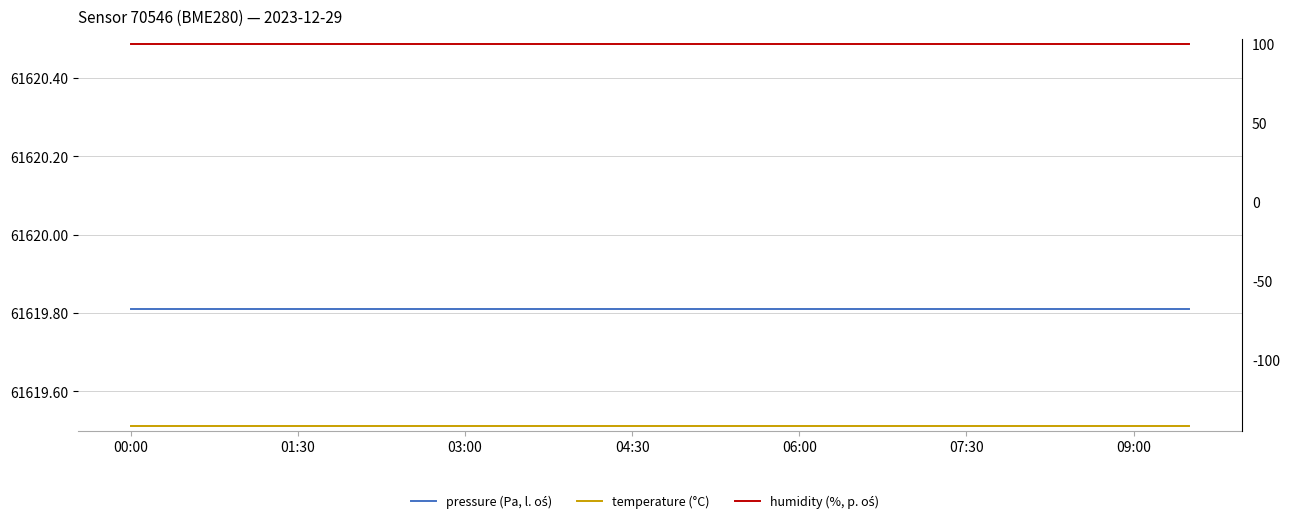

What is the difference between the highest and lowest values at 03:00?

61761.8